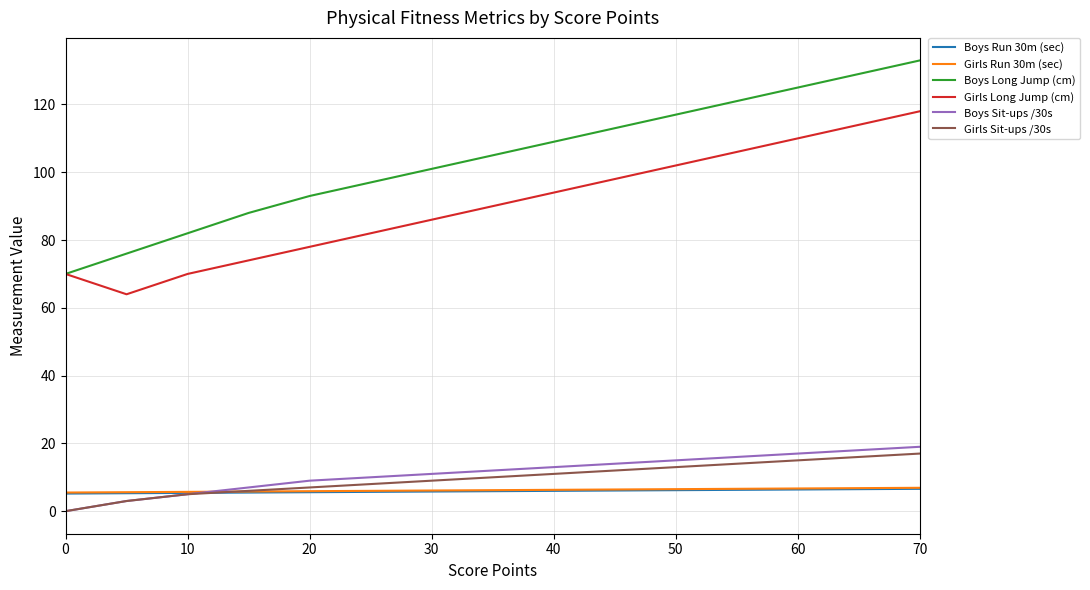

Which series has the largest total across all categories?

Boys Long Jump (cm)